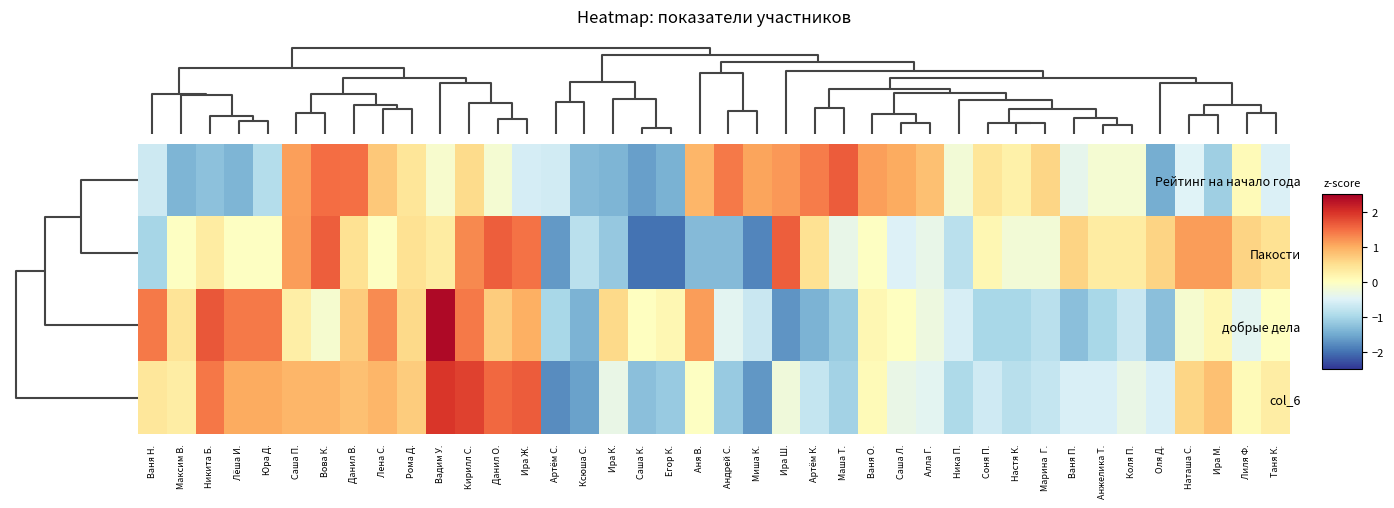

Between Аня В. and Лёша И., which is larger?

Аня В.